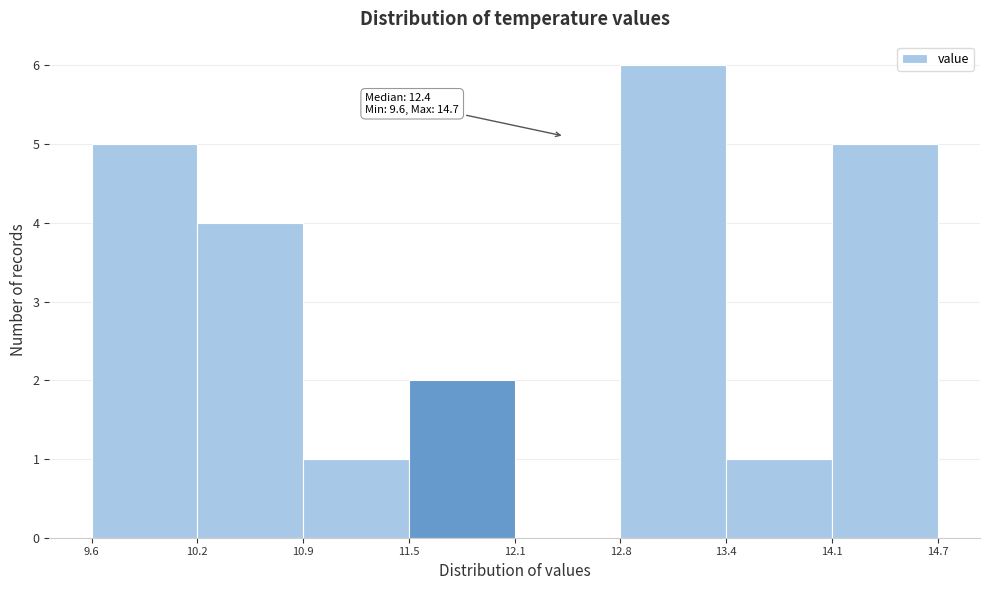

Over which range of the x-axis is the bar tallest?

12.8 to 13.4